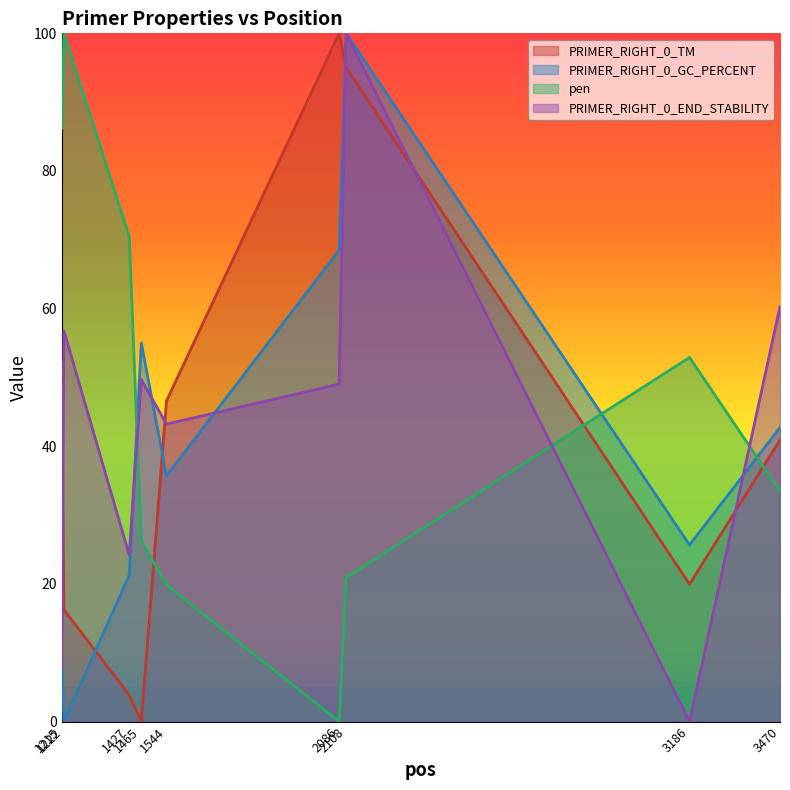

Reading left to right, list all the values displayed in this chart.

PRIMER_RIGHT_0_TM: 52.1	16.3	3.9	0.0	46.6	100.0	95.0	20.0	40.9
PRIMER_RIGHT_0_GC_PERCENT: 10.0	0.0	21.2	55.0	35.7	68.5	100.0	25.7	42.7
pen: 86.2	100.0	70.5	26.3	19.9	0.0	20.9	52.9	33.5
PRIMER_RIGHT_0_END_STABILITY: 7.7	56.8	24.2	49.7	43.2	49.0	100.0	0.0	60.3